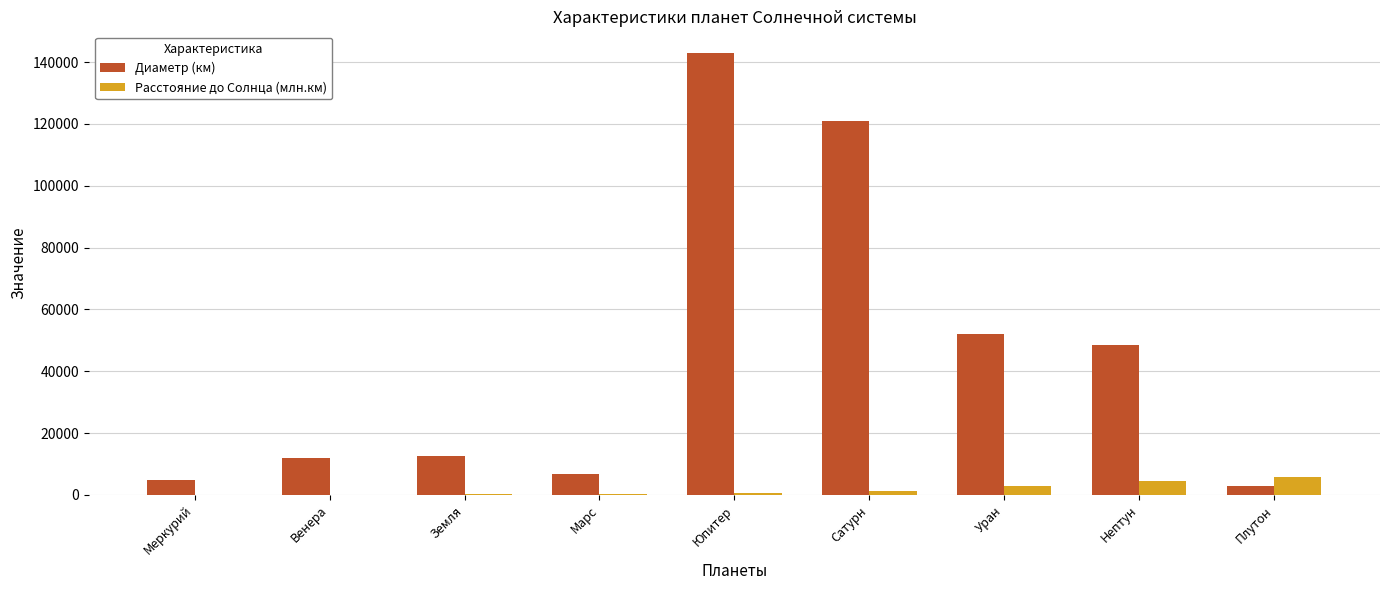

What is the highest value of the Диаметр (км) series?

142800